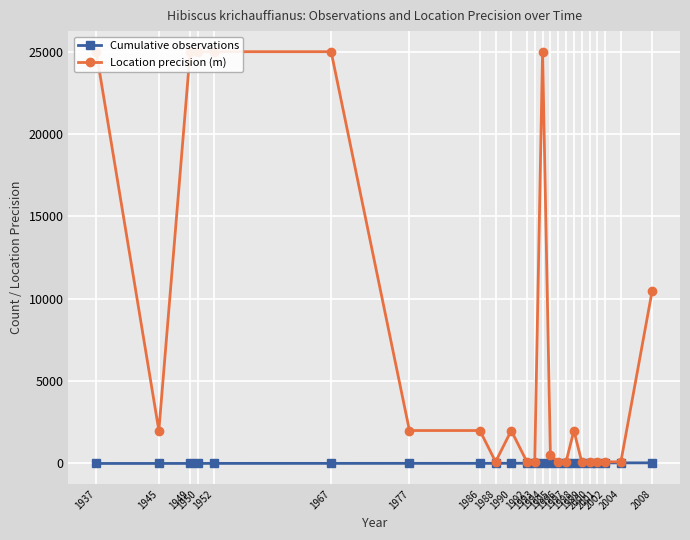

Is the value of Cumulative observations at 1949 greater than the value of Location precision (m) at 1988?

No